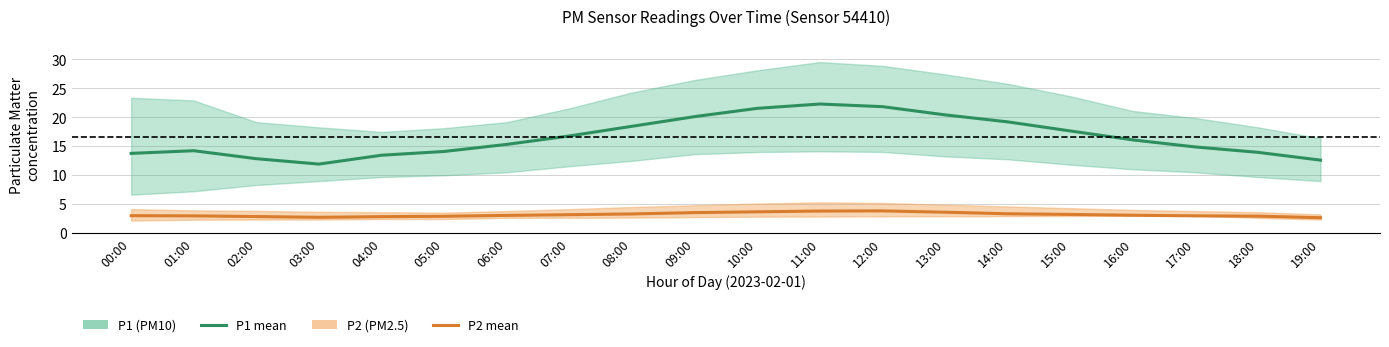

At which label does P2 (PM2.5) reach its peak?

12:00